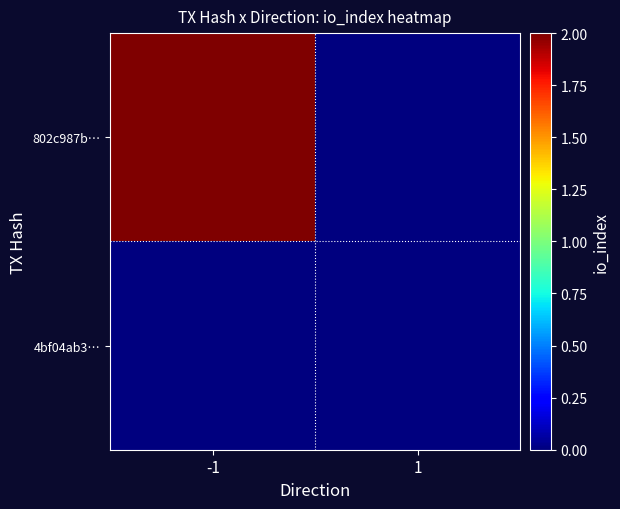

Which series changed the most between -1 and 1?

802c987b…